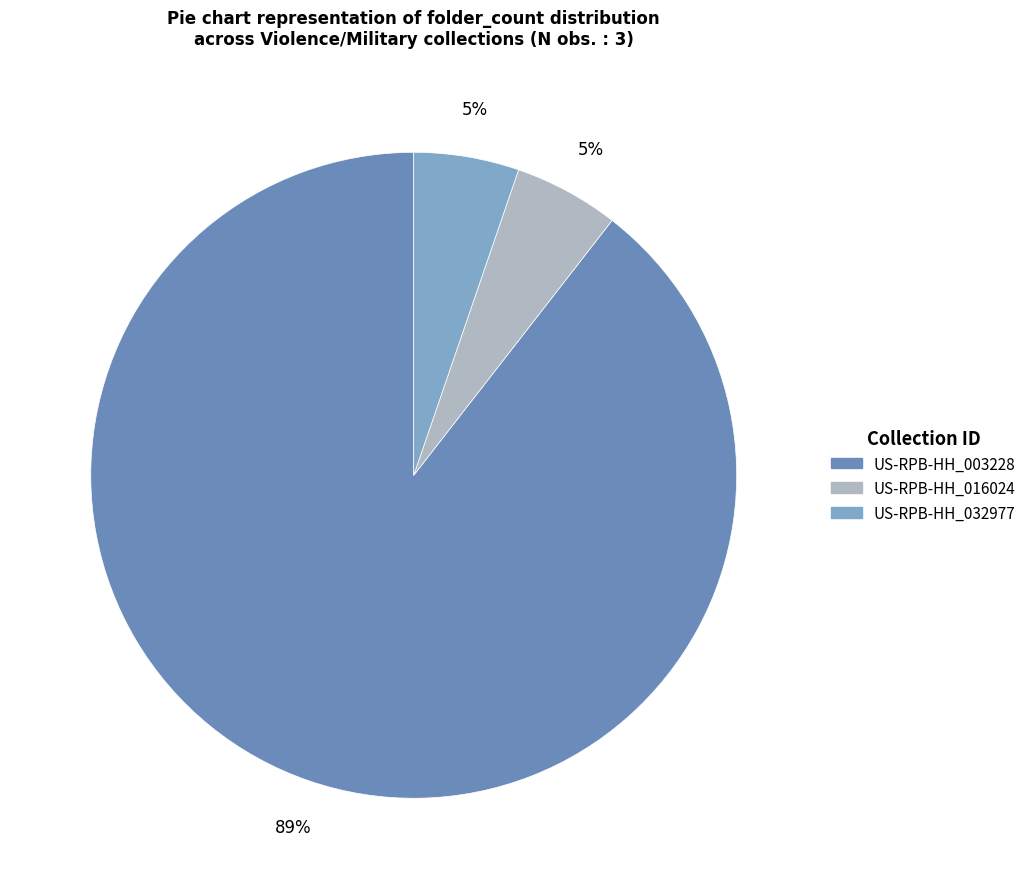

Is US-RPB-HH_003228 the majority of the pie?

Yes